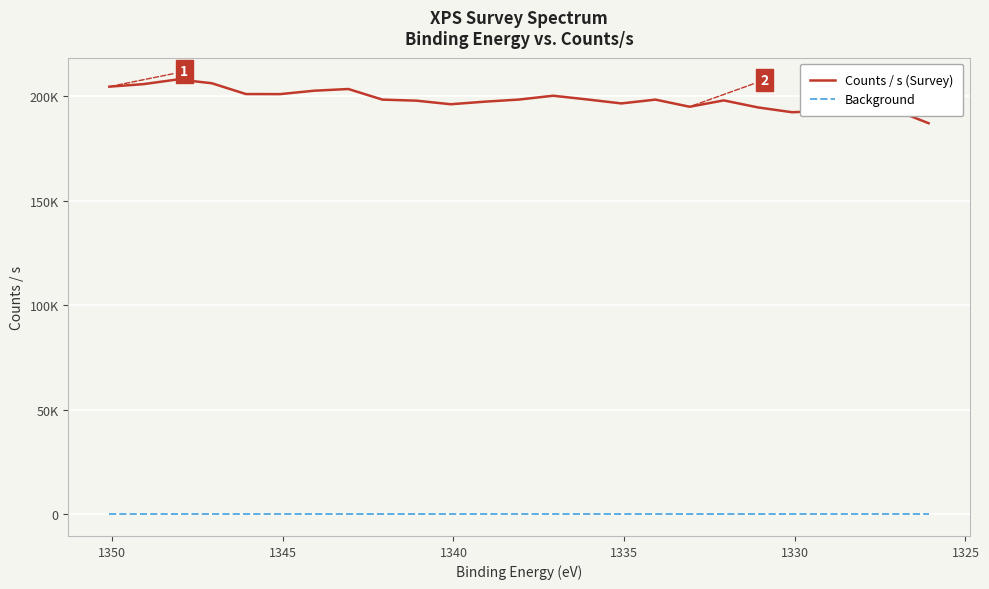

What is the difference between the highest and lowest values at 1325?

205830